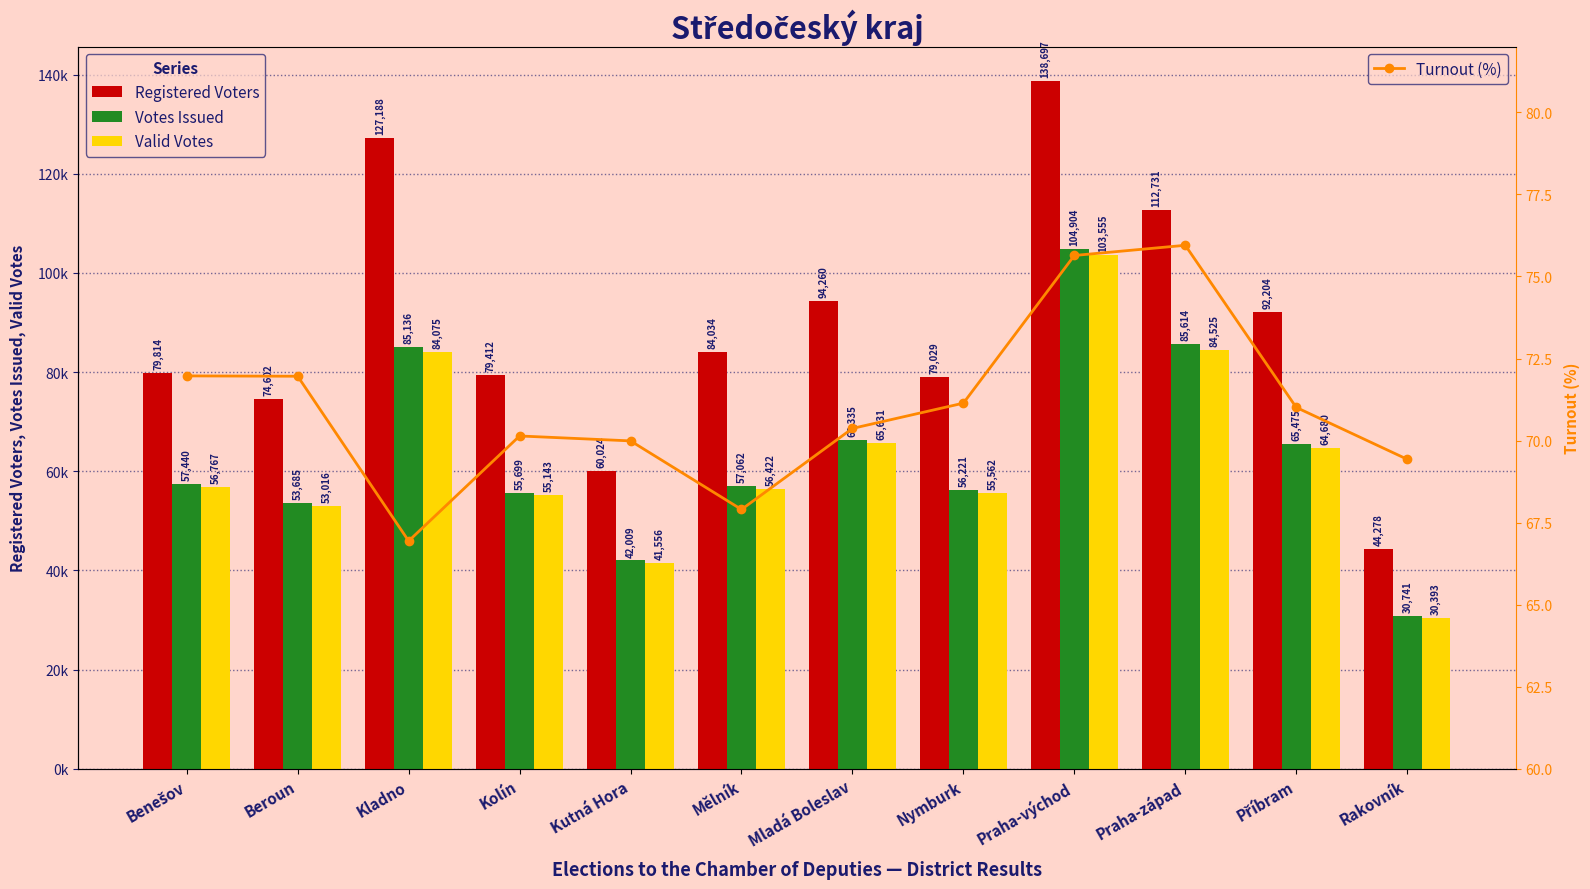

What is the difference between the Valid Votes values at Kolín and Rakovník?

24750.0